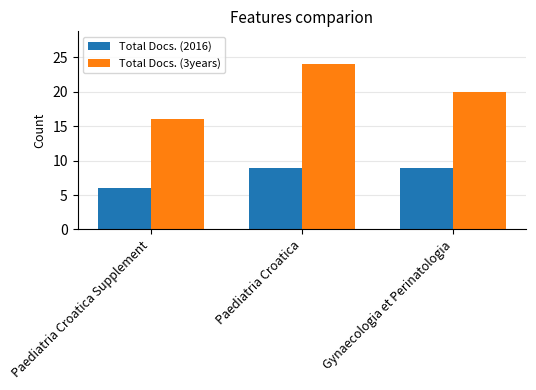

What is the total value across all series at Paediatria Croatica Supplement?

22